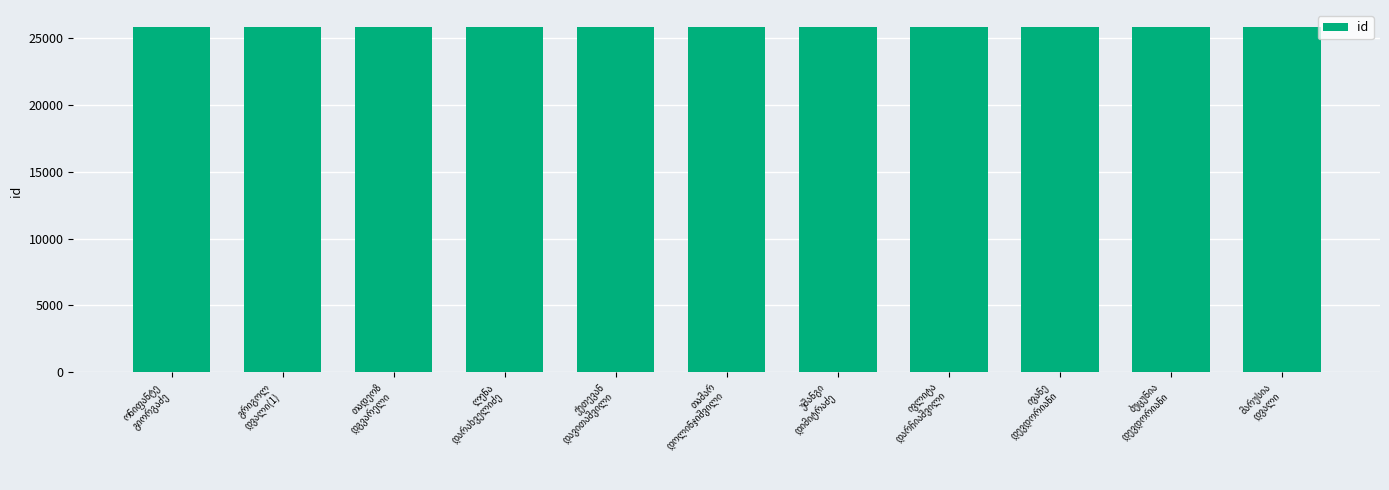

What is the value of the 10th bar from the left?

25791